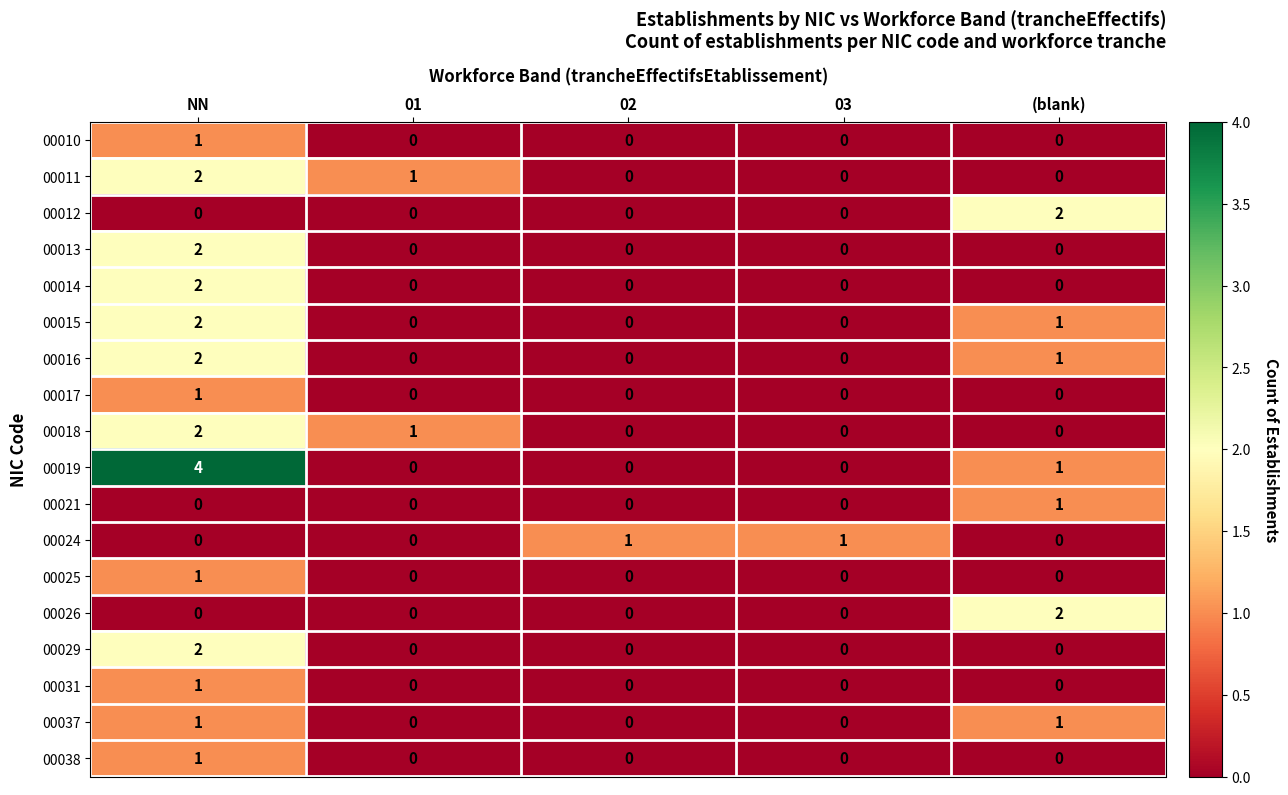

What is the spread (max minus min) of values at NN?

4